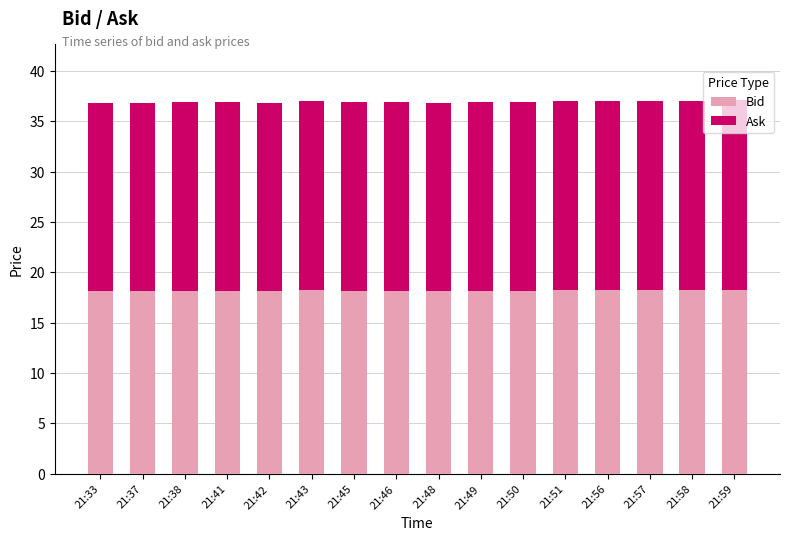

How many categories are shown in the chart?

16